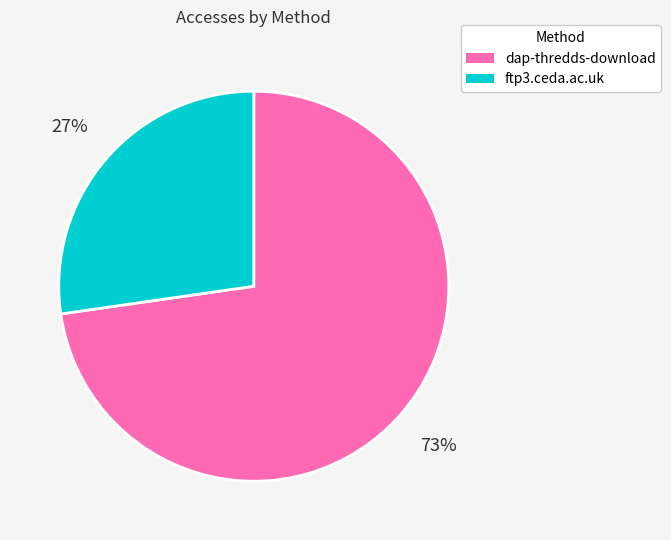

Which category has the biggest portion of the pie?

dap-thredds-download